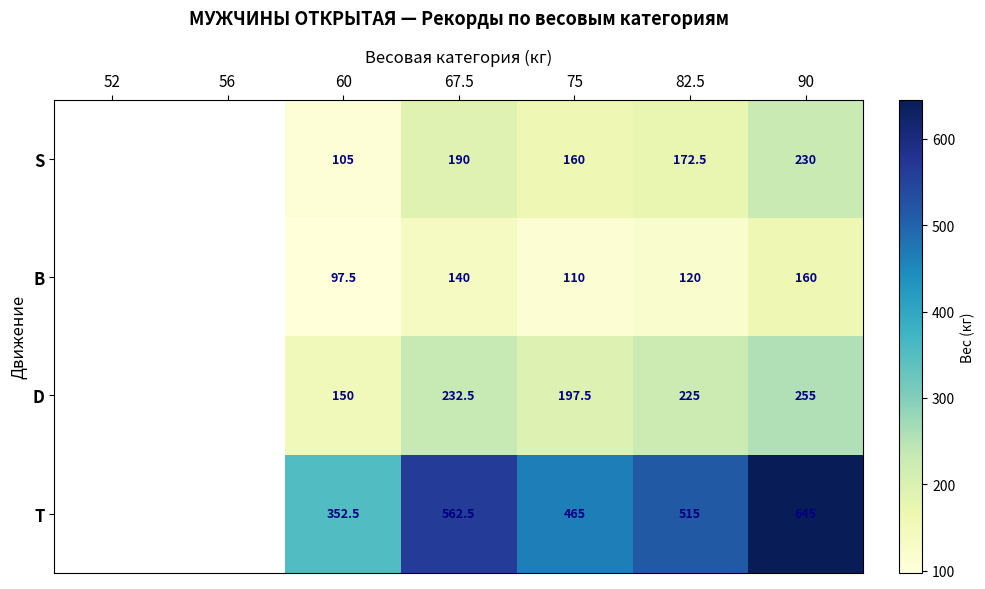

The value of B at 60 is 163.3. True or false?

False